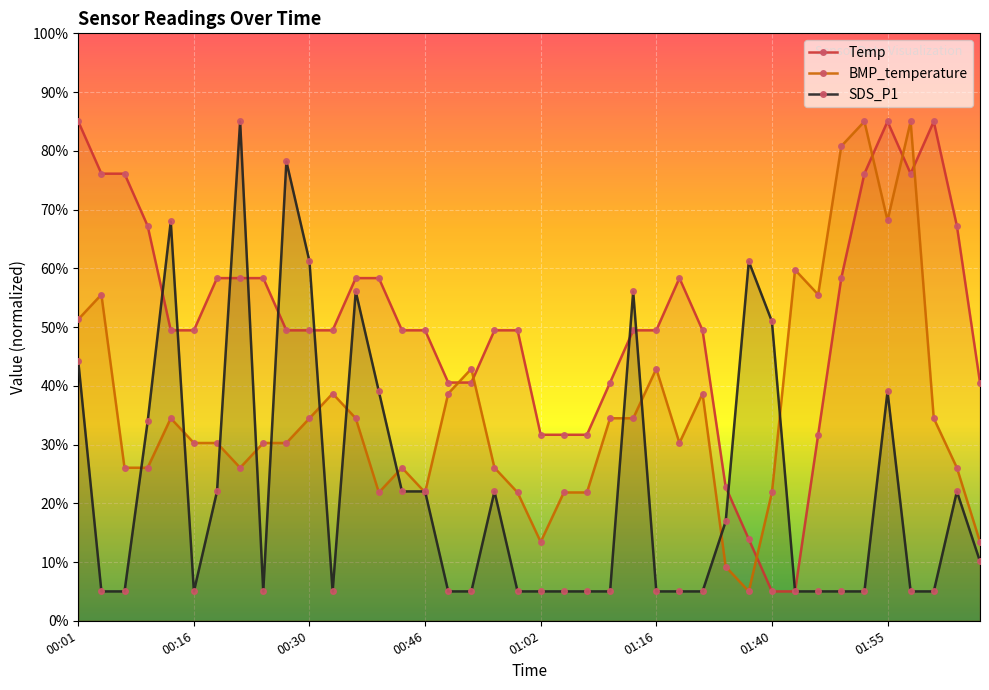

Reading left to right, list all the values displayed in this chart.

Temp: 85.0	76.1	76.1	67.2	49.4	49.4	58.3	58.3	58.3	49.4	49.4	49.4	58.3	58.3	49.4	49.4	40.6	40.6	49.4	49.4	31.7	31.7	31.7	40.6	49.4	49.4	58.3	49.4	22.8	13.9	5.0	5.0	31.7	58.3	76.1	85.0	76.1	85.0	67.2	40.6
BMP_temperature: 51.3	55.5	26.1	26.1	34.5	30.3	30.3	26.1	30.3	30.3	34.5	38.7	34.5	21.8	26.1	21.8	38.7	42.9	26.1	21.8	13.4	21.8	21.8	34.5	34.5	42.9	30.3	38.7	9.2	5.0	21.8	59.7	55.5	80.8	85.0	68.2	85.0	34.5	26.1	13.4
SDS_P1: 44.1	5.0	5.0	33.9	68.0	5.0	22.0	85.0	5.0	78.2	61.2	5.0	56.1	39.0	22.0	22.0	5.0	5.0	22.0	5.0	5.0	5.0	5.0	5.0	56.1	5.0	5.0	5.0	16.9	61.2	51.0	5.0	5.0	5.0	5.0	39.0	5.0	5.0	22.0	10.1